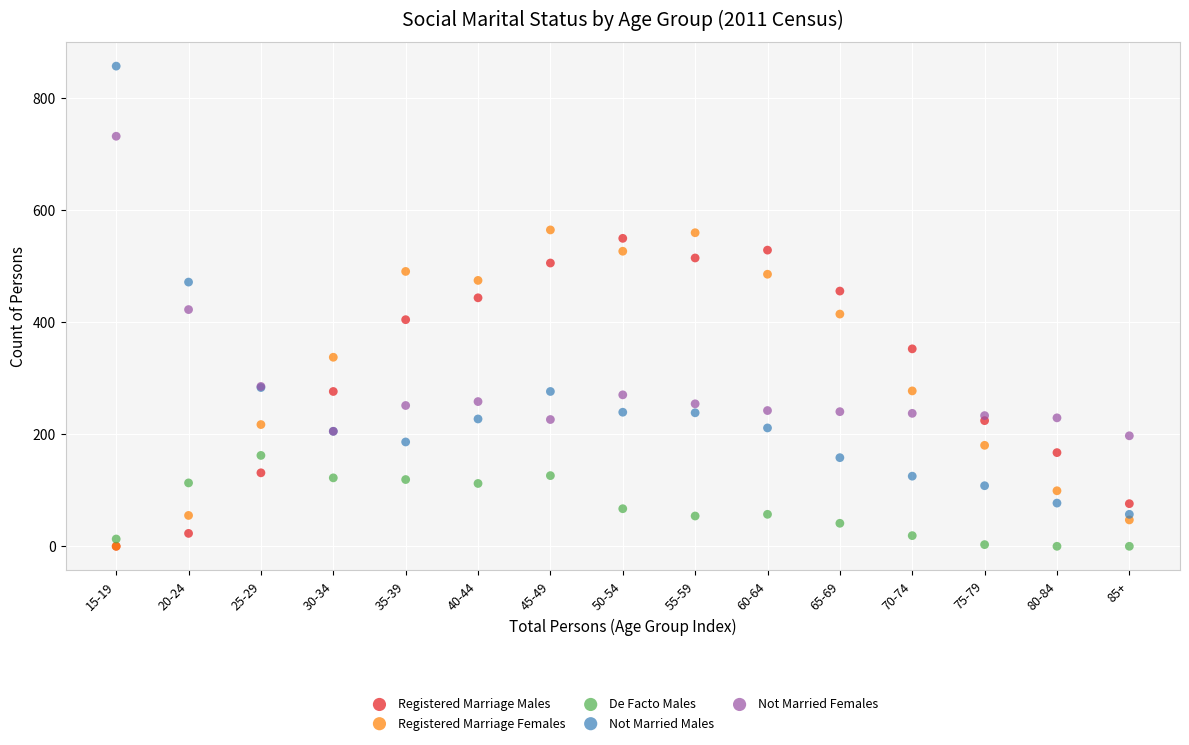

What are all the series names shown in the legend?

Registered Marriage Males, Registered Marriage Females, De Facto Males, Not Married Males, Not Married Females